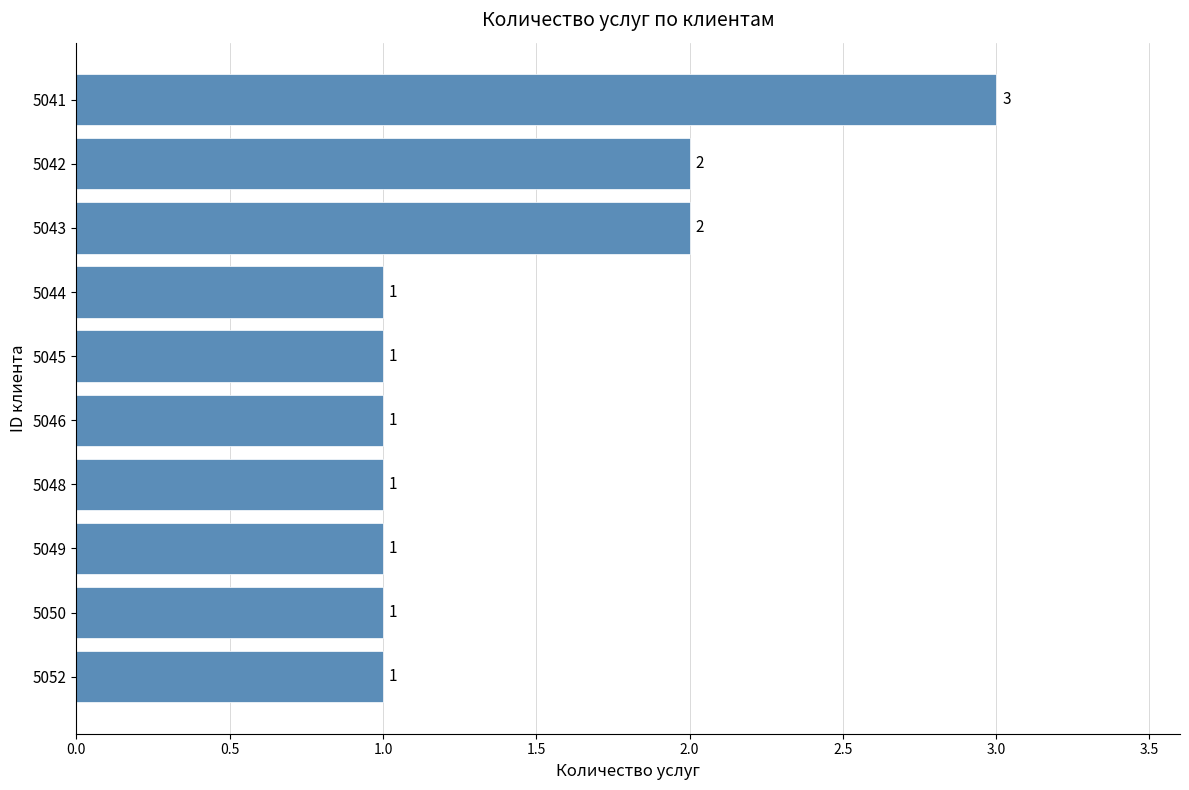

Approximately how many times larger is the value at 5048 compared to 5046?

1.0